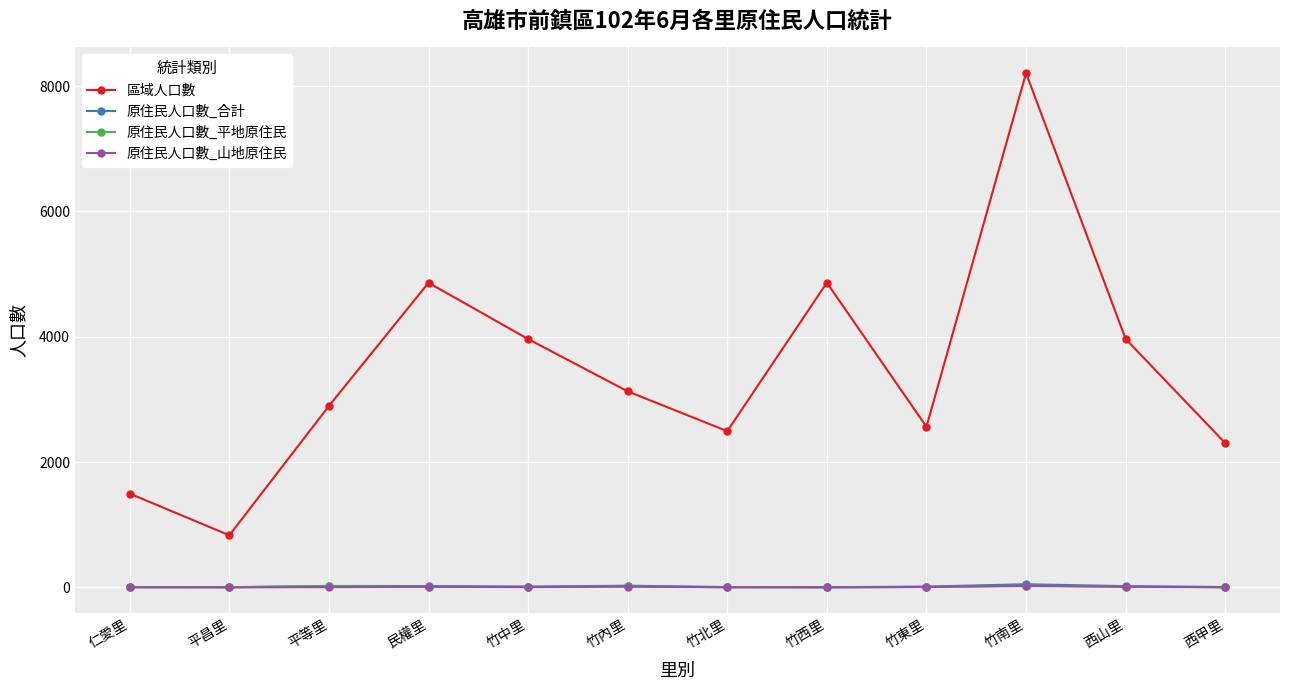

What are all the series names shown in the legend?

區域人口數, 原住民人口數_合計, 原住民人口數_平地原住民, 原住民人口數_山地原住民